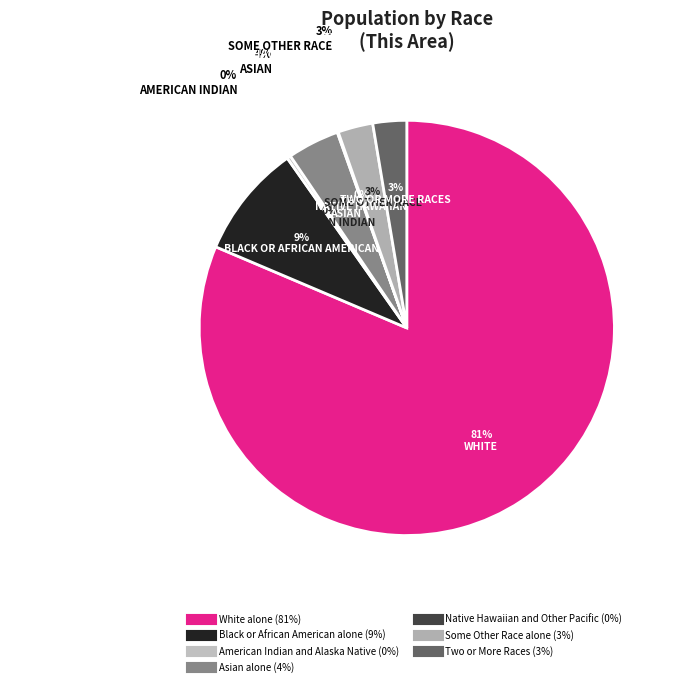

What percentage do White alone and Native Hawaiian and Other Pacific together represent?

81.5%